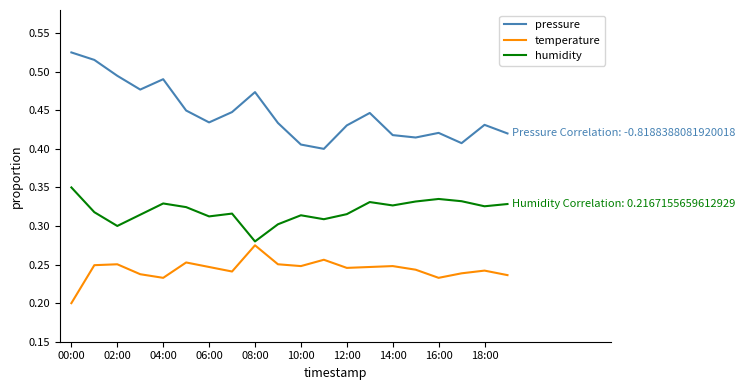

Rank the series by their average value, from highest to lowest.

pressure, humidity, temperature